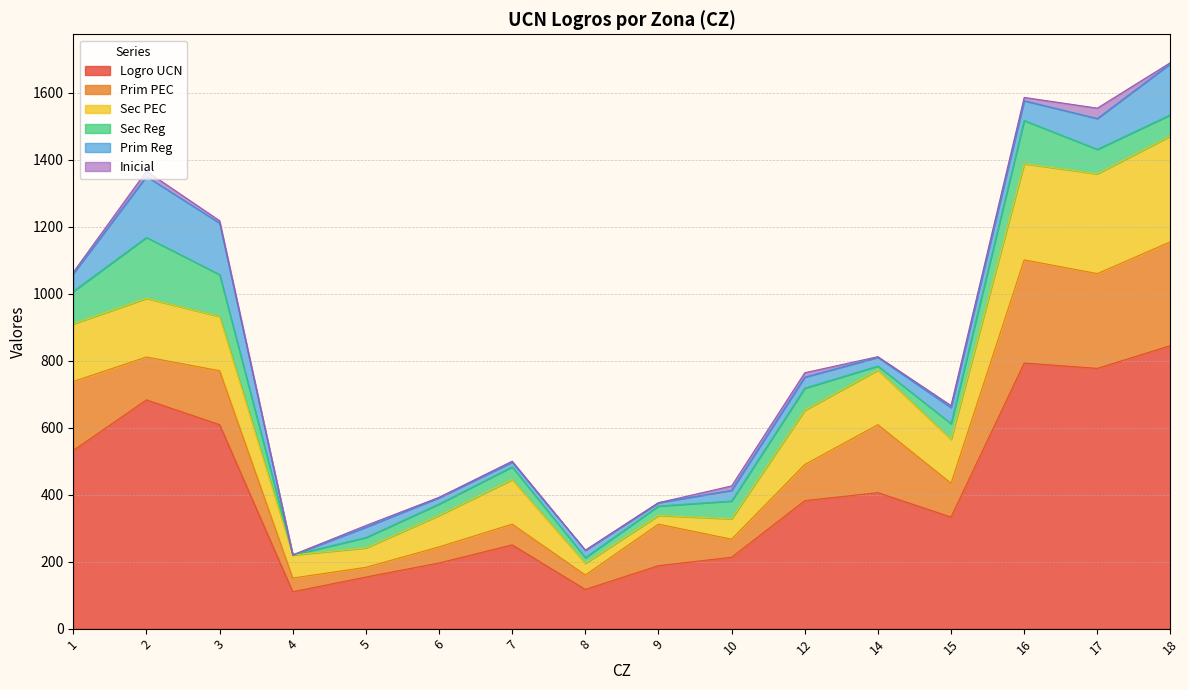

True or false: Inicial has a value of 0 at 4.

True